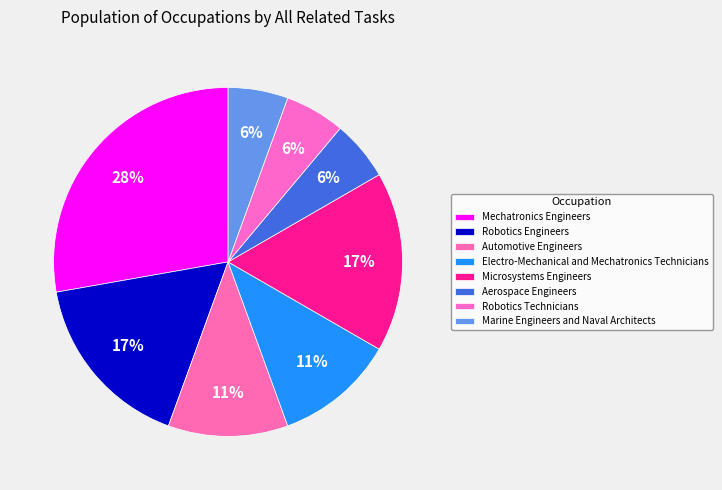

How many segments does this pie chart have?

8